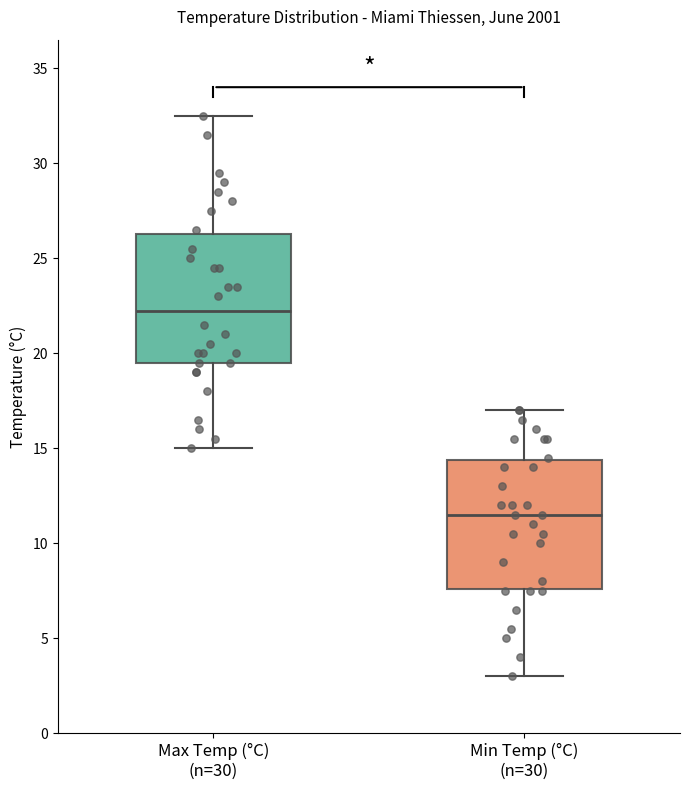

Reading left to right, transcribe this box plot: for each box, give where its median line is, the range the box spans, and where its two whiskers end, as read against the y-axis. The values are not printed on the chart, so give them approximately, as read against the axis.

Max Temp (°C) (n=30): median 22.5, box 19.5 to 26.5, whiskers 15.0 to 32.5
Min Temp (°C) (n=30): median 11.5, box 7.5 to 14.5, whiskers 3.0 to 17.0